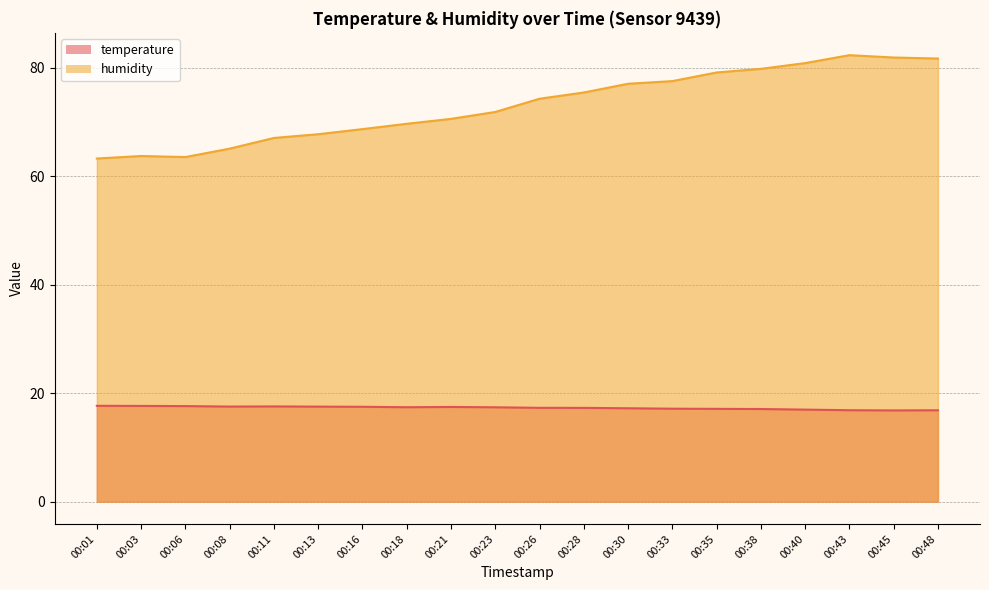

At which category does humidity reach its first local peak?

00:03